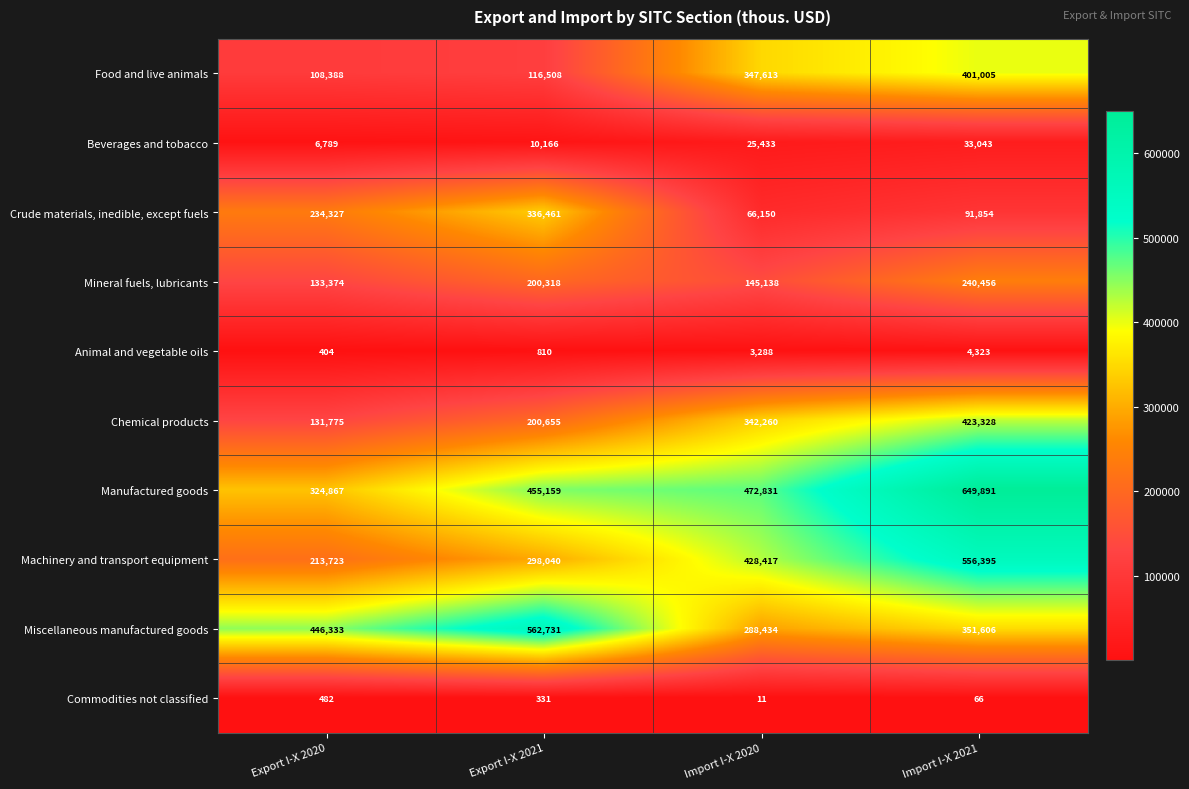

Which label corresponds to the largest value in the chart?

Import I-X 2021